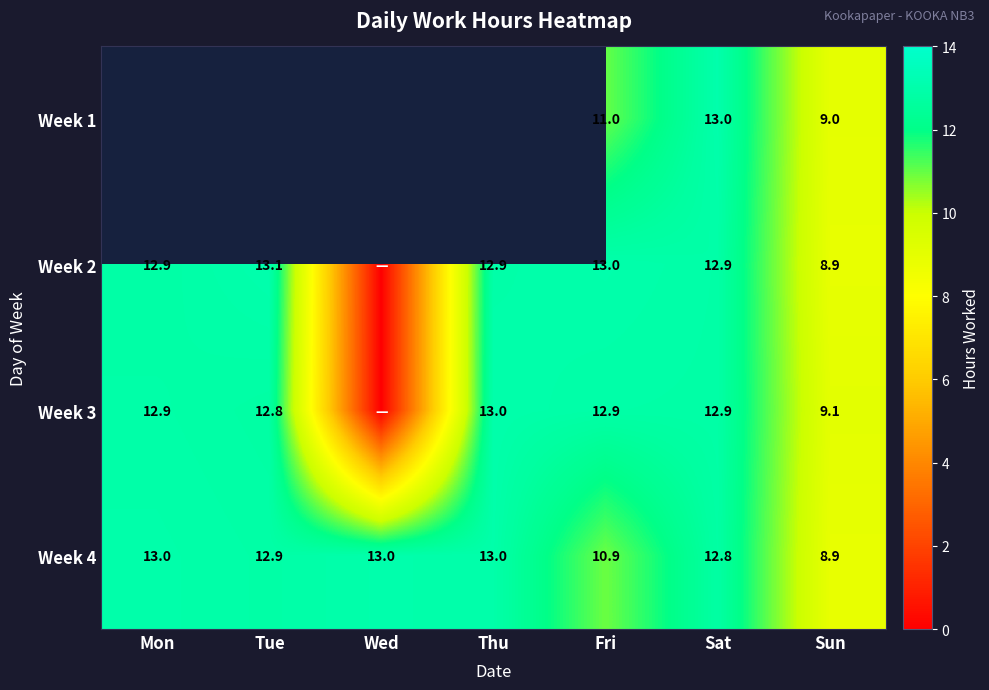

What is the approximate value of Week 4 at Thu?

13.0